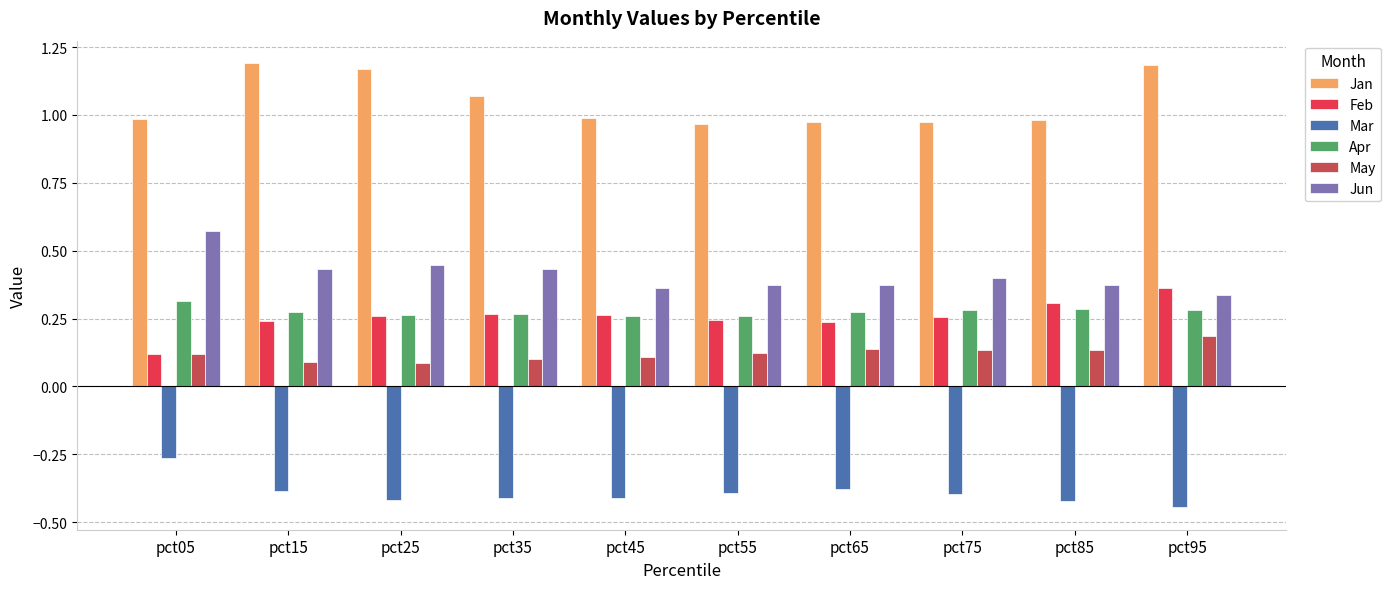

What is the sum of the Jun values at pct15 and pct55?

0.8